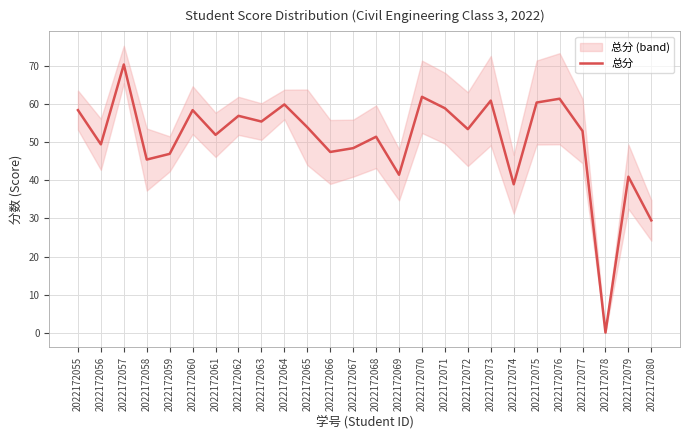

Reading right to left, what are all the values shown in this chart?

29.5	41.0	0.0	53.0	61.5	60.5	39.0	61.0	53.5	59.0	62.0	41.5	51.5	48.5	47.5	54.0	60.0	55.5	57.0	52.0	58.5	47.0	45.5	70.5	49.5	58.5